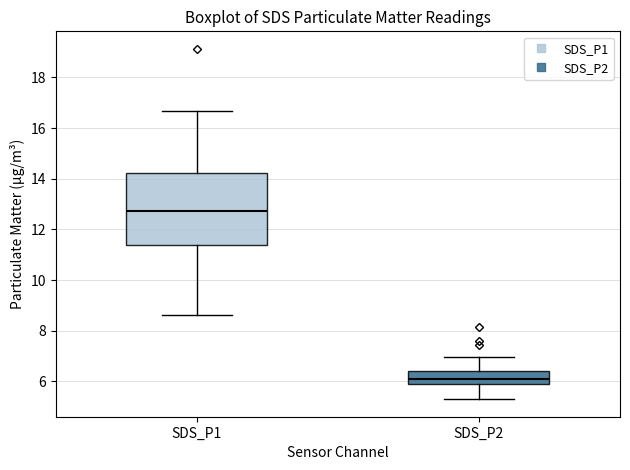

Which box has the lowest median line?

SDS_P2